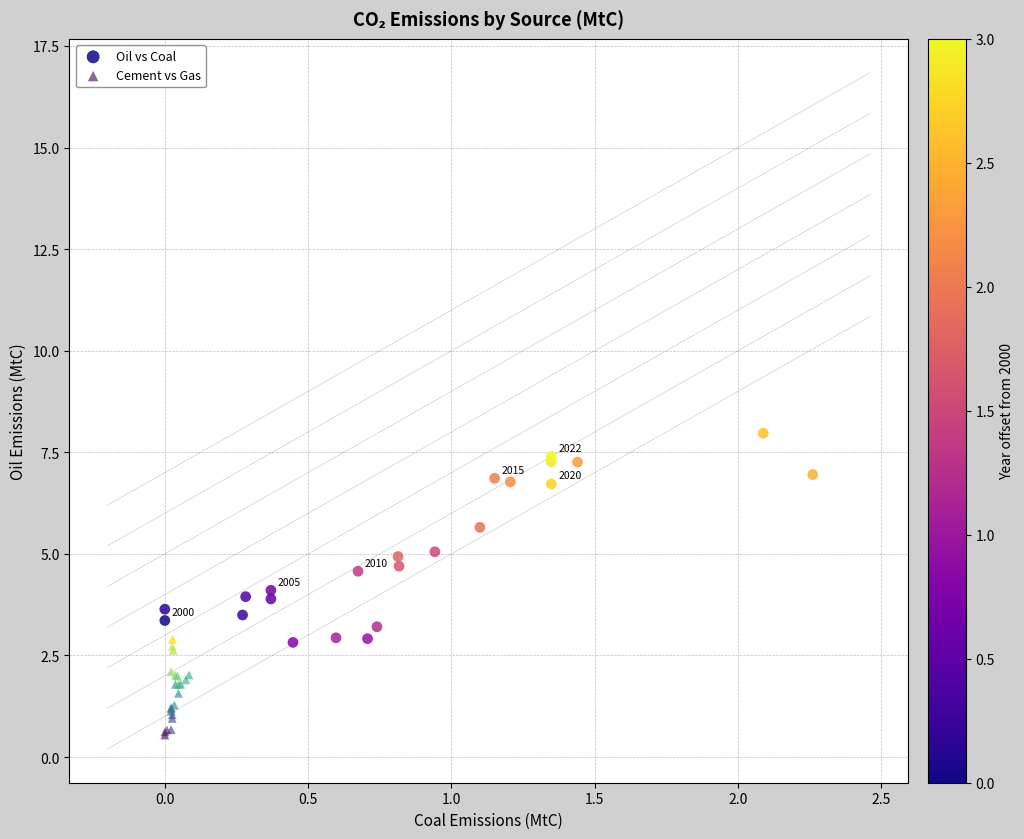

What are all the series names shown in the legend?

Oil vs Coal, Cement vs Gas